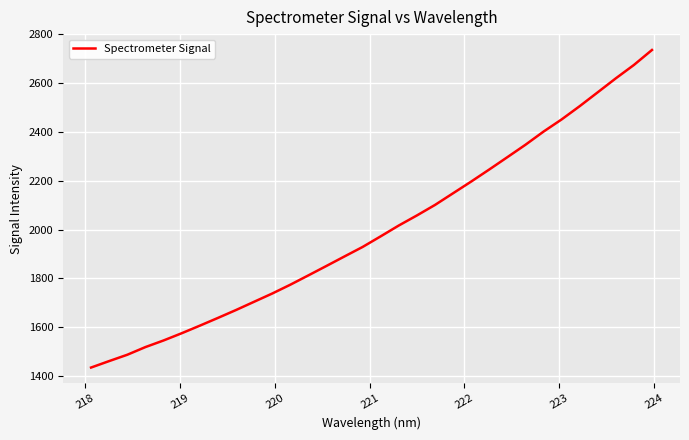

What is the difference between the maximum and minimum values?

1299.8